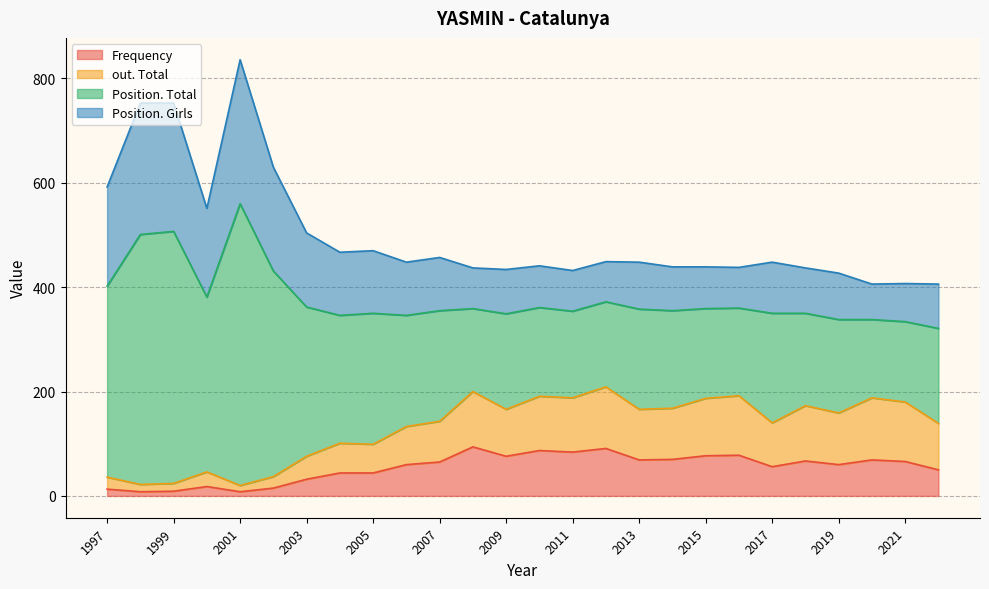

Which category has the lowest value in the Position. Total series?

2020